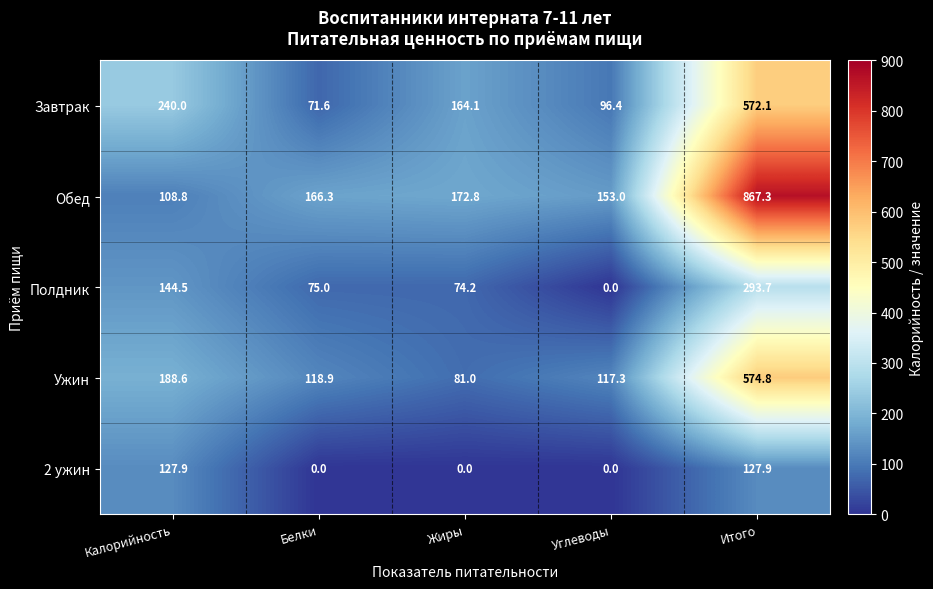

Is it true that Ужин equals 138.6 at Жиры?

False